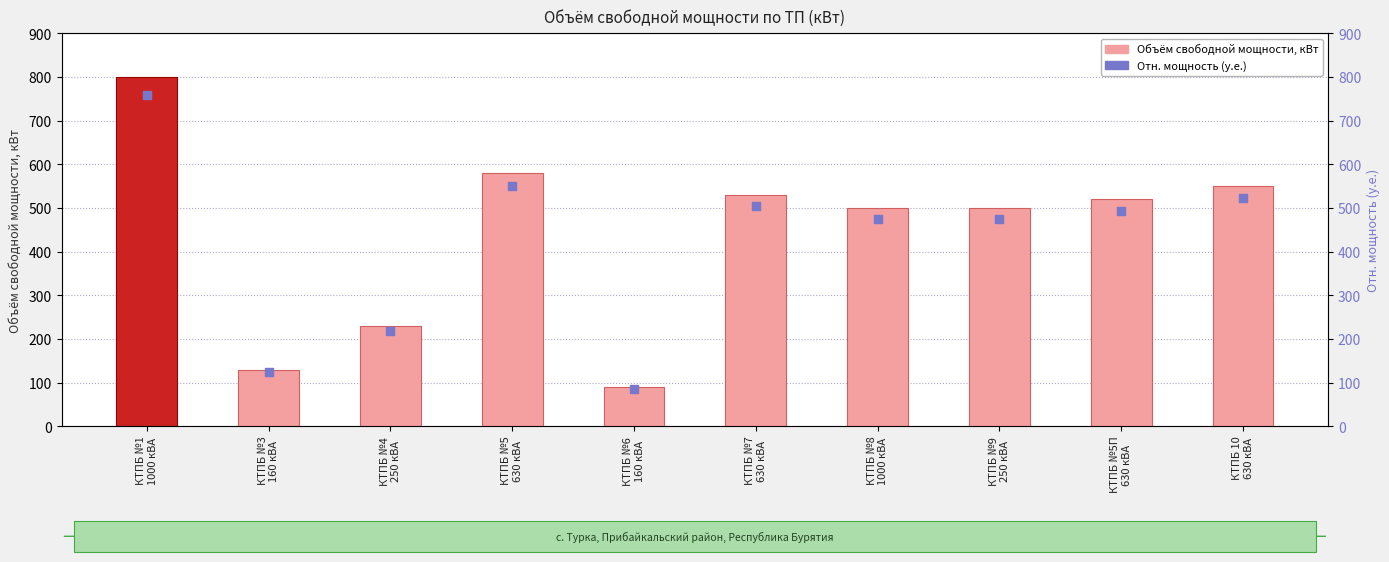

What are all the series names shown in the legend?

Объём свободной мощности, кВт, Отн. мощность (у.е.)